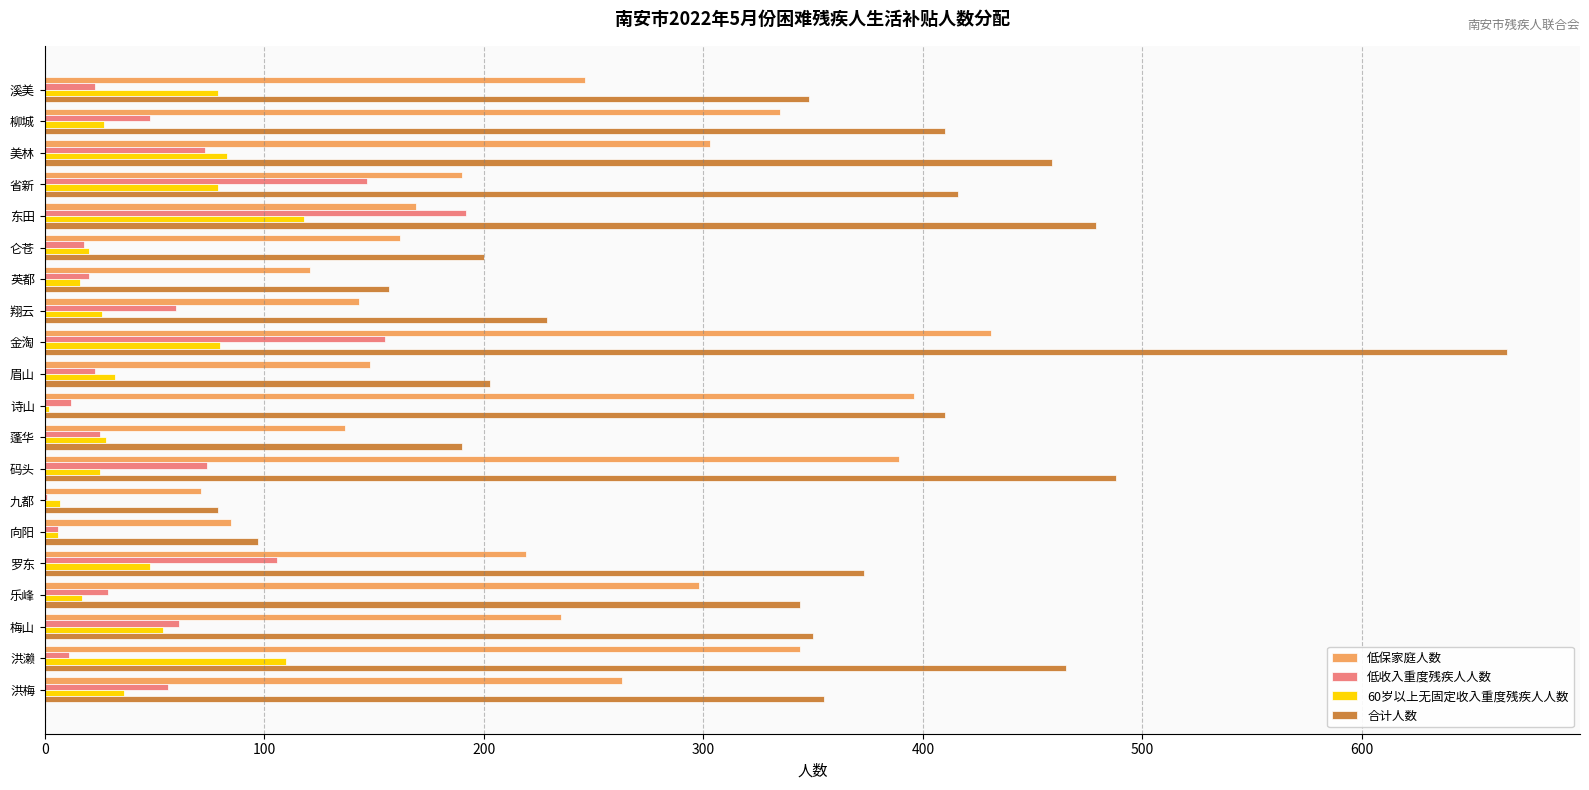

At which label does 低收入重度残疾人人数 reach its peak?

东田